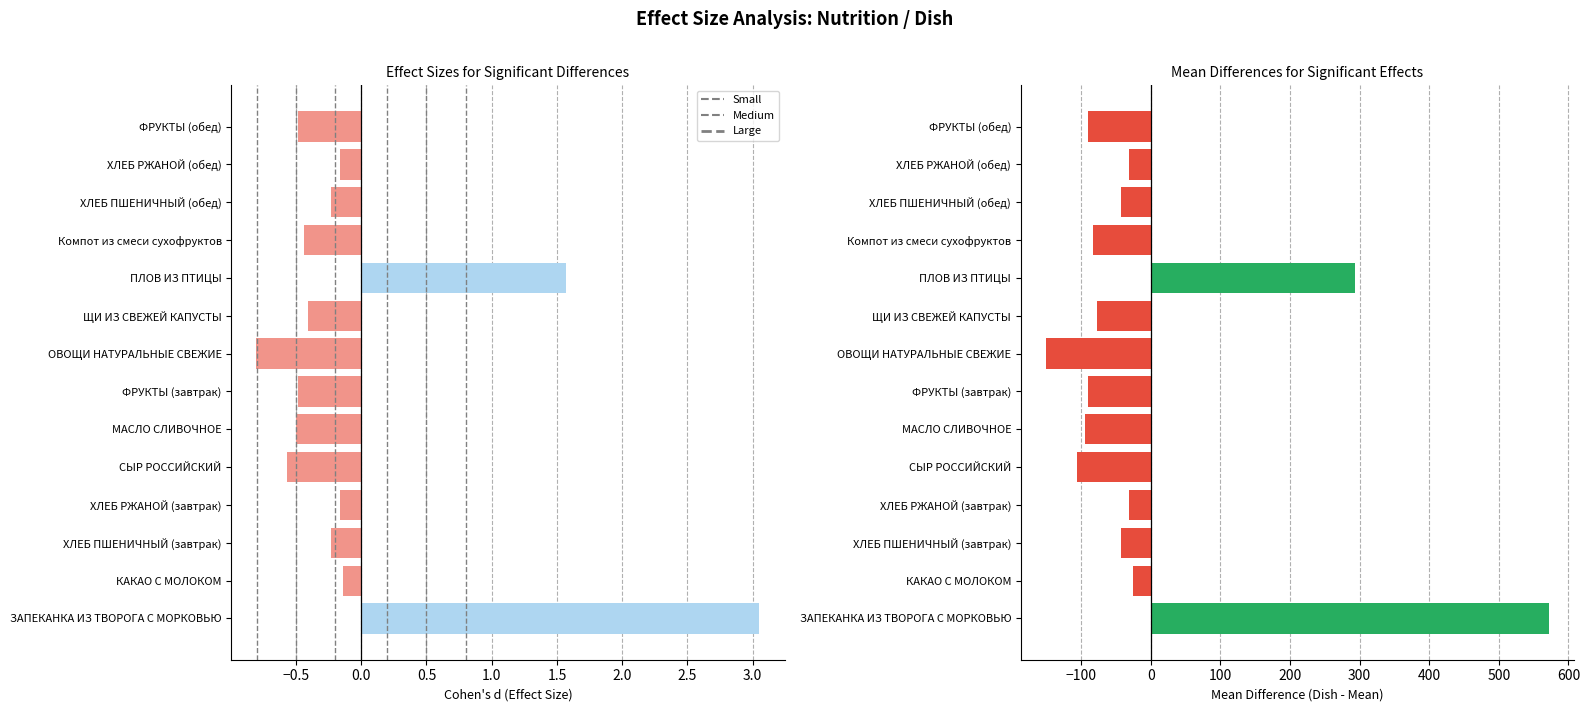

What is the difference between the Белки values at СЫР РОССИЙСКИЙ and ЩИ ИЗ СВЕЖЕЙ КАПУСТЫ?

0.2